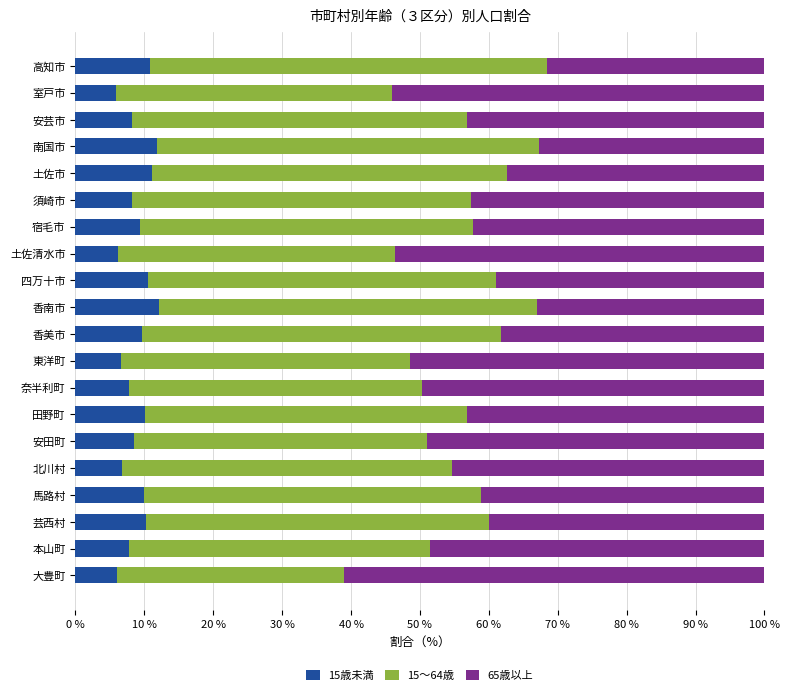

What is the total value across all series at 南国市?

100.0